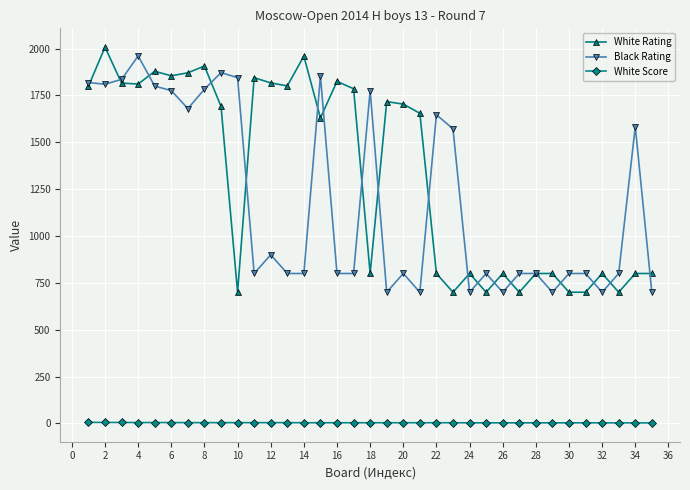

What is the value of the White Rating point at the 10th from the left?

700.0